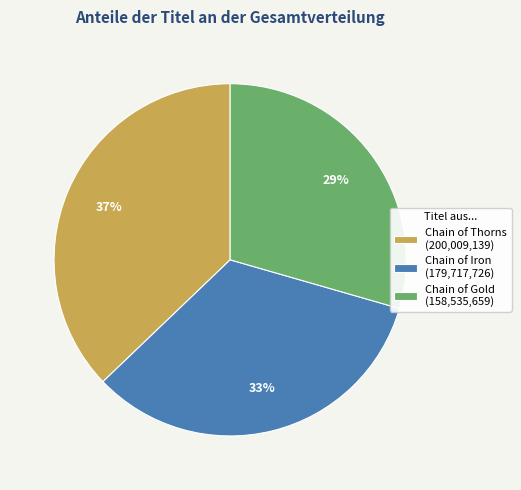

Which slice is the smallest?

Chain of Gold